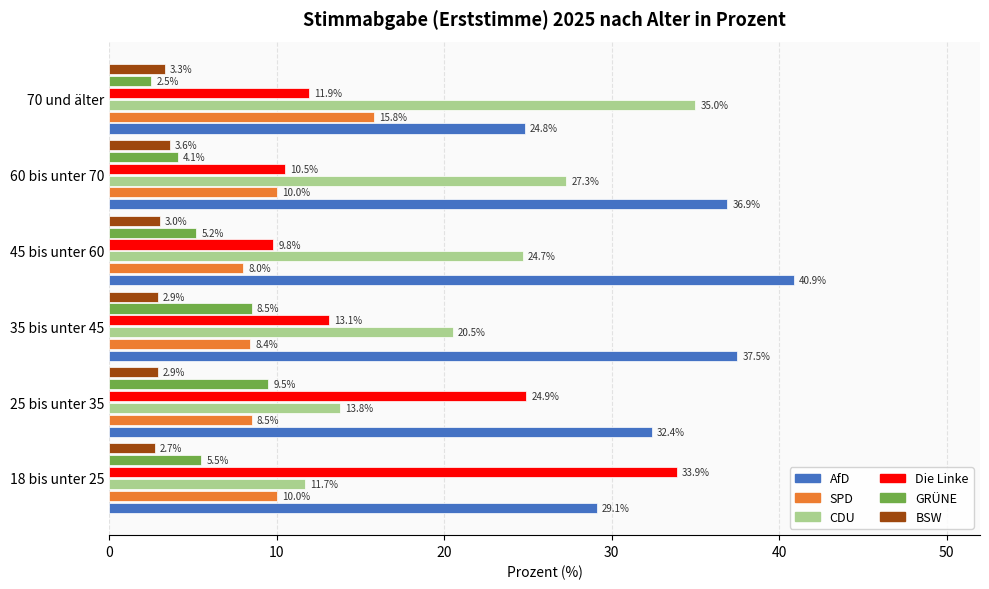

Rank the categories by AfD value from highest to lowest.

45 bis unter 60, 35 bis unter 45, 60 bis unter 70, 25 bis unter 35, 18 bis unter 25, 70 und älter